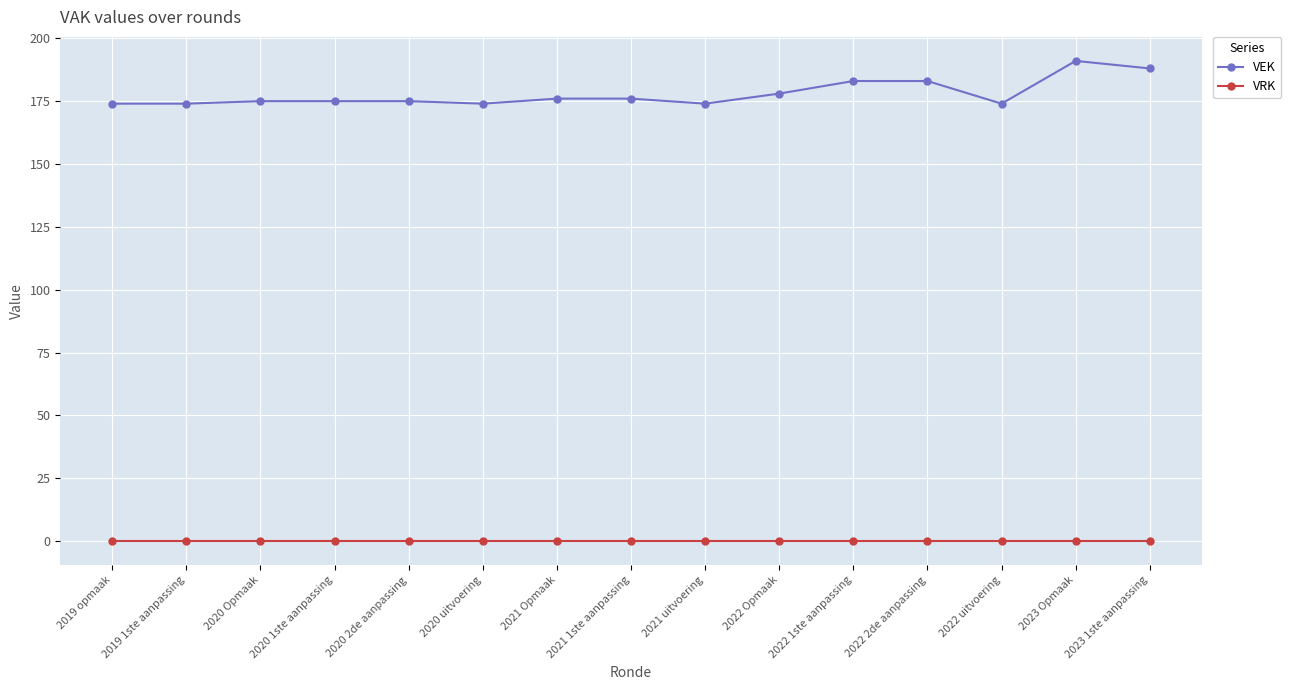

How many lines are shown in the chart?

2